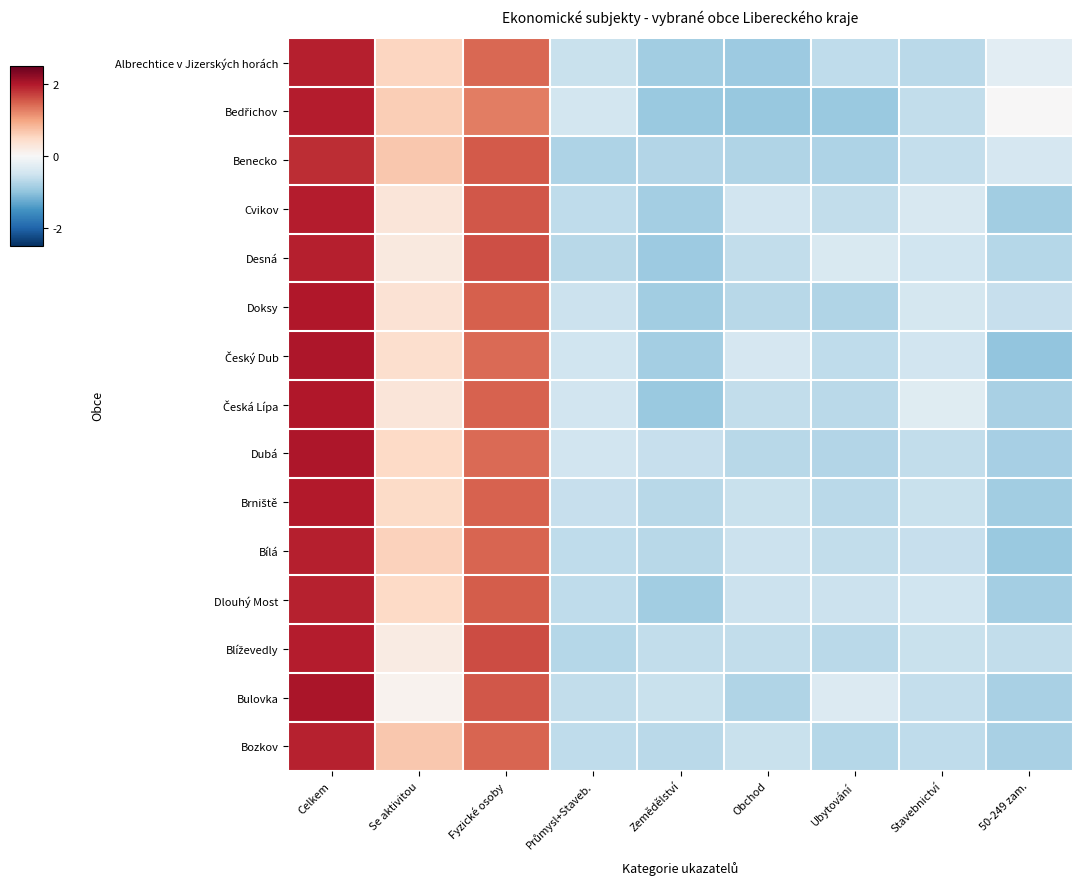

What is the difference between the highest and lowest values at Průmysl+Staveb.?

0.3